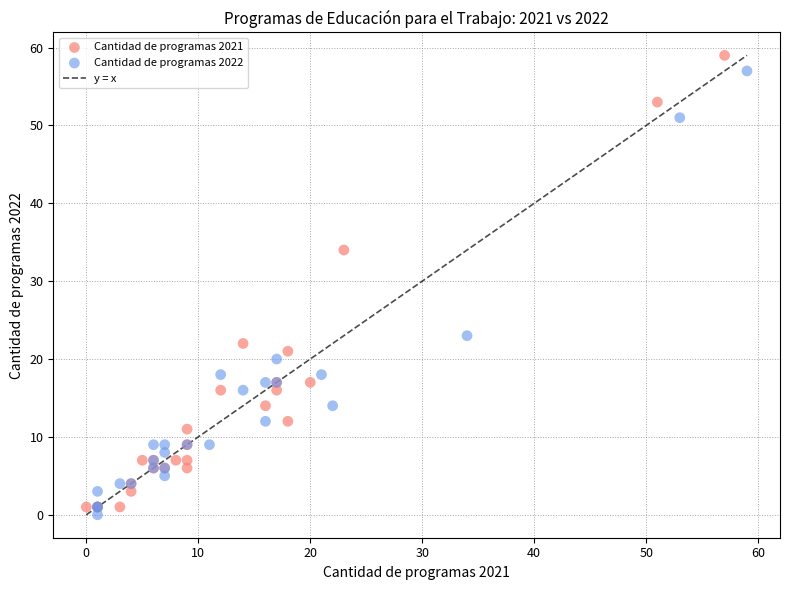

Which series reaches the minimum Y coordinate?

Cantidad de programas 2022